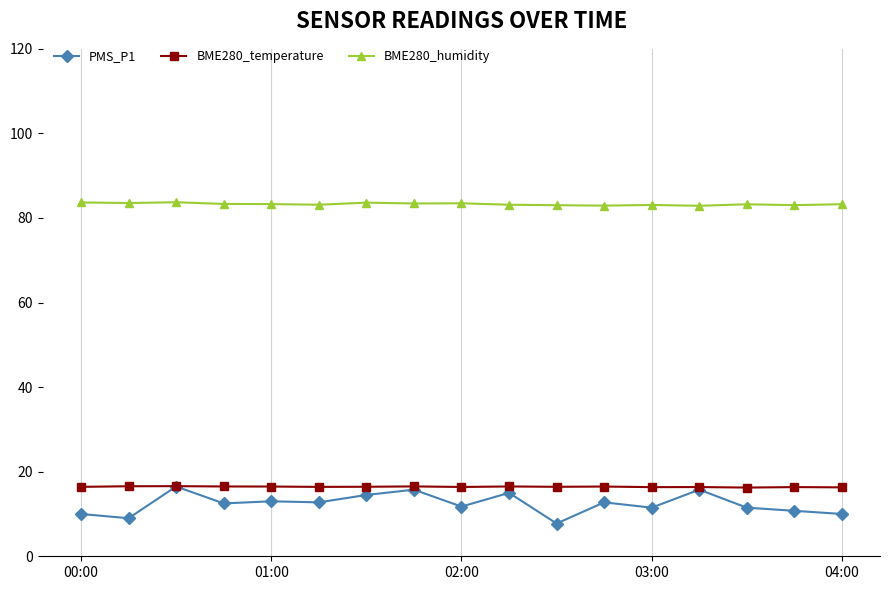

Which series has the largest range (max minus min)?

PMS_P1